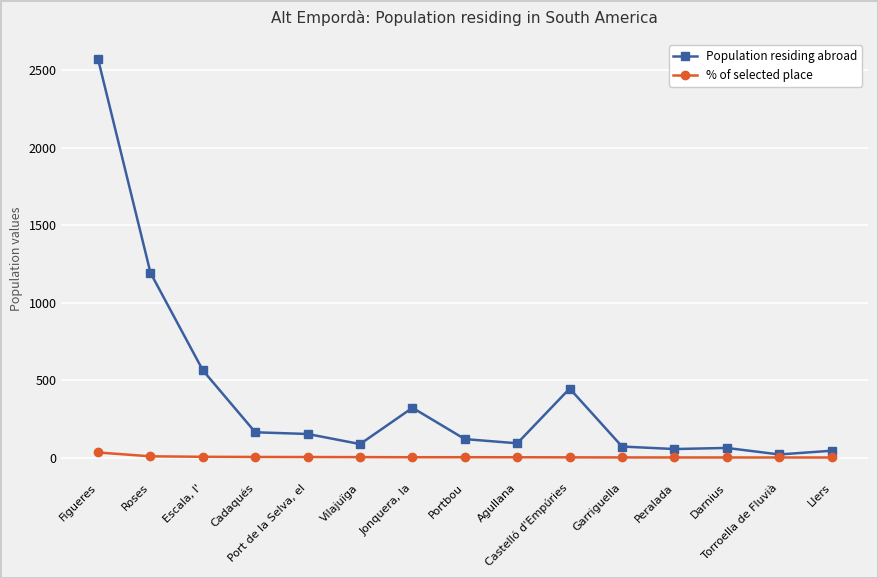

What is the approximate value of % of selected place at Torroella de Fluvià?

1.5